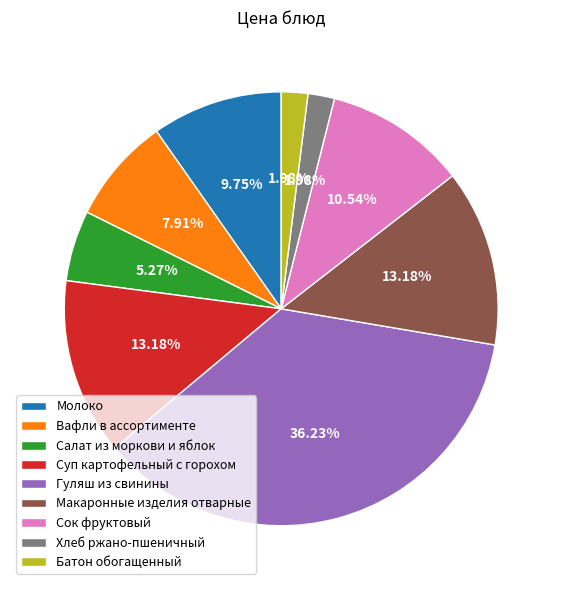

Does Молоко represent more than half of the total?

No